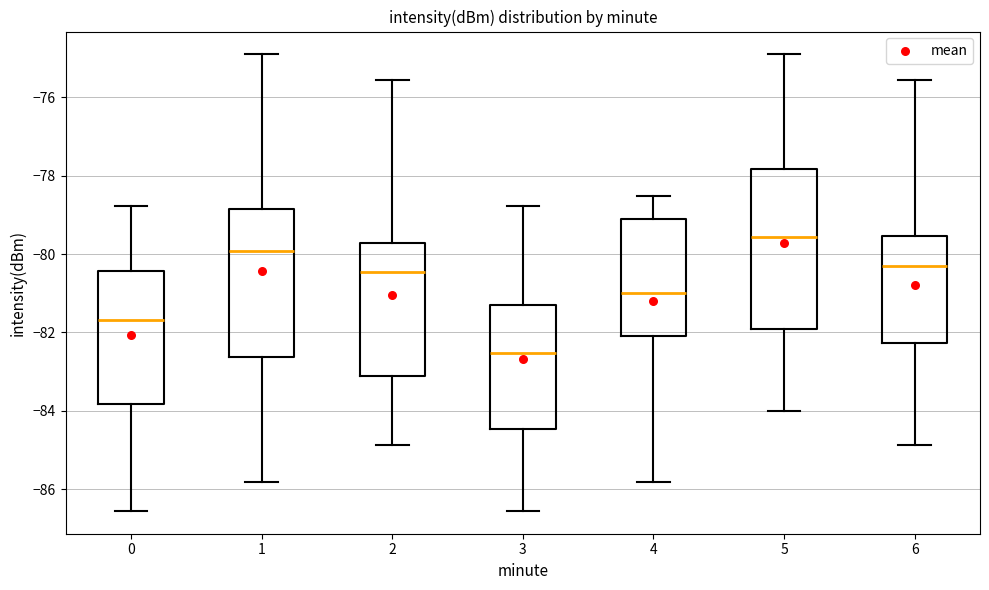

Reading left to right, transcribe this box plot: for each box, give where its median line is, the range the box spans, and where its two whiskers end, as read against the y-axis. The values are not printed on the chart, so give them approximately, as read against the axis.

0: median -81.6, box -83.8 to -80.4, whiskers -86.6 to -78.8
1: median -80.0, box -82.6 to -78.8, whiskers -85.8 to -75.0
2: median -80.4, box -83.2 to -79.8, whiskers -84.8 to -75.6
3: median -82.6, box -84.4 to -81.2, whiskers -86.6 to -78.8
4: median -81.0, box -82.0 to -79.2, whiskers -85.8 to -78.6
5: median -79.6, box -82.0 to -77.8, whiskers -84.0 to -75.0
6: median -80.4, box -82.2 to -79.6, whiskers -84.8 to -75.6